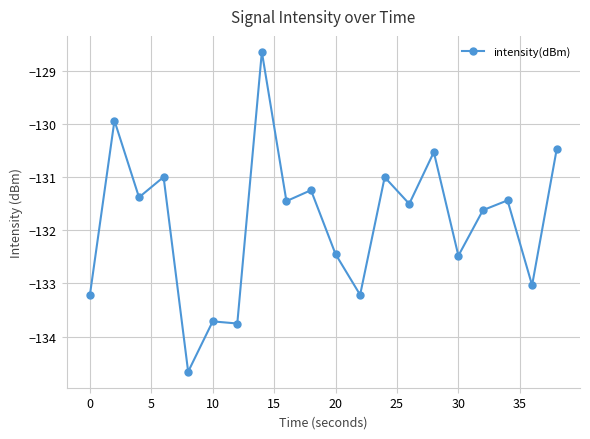

How many data points does each series have?

20